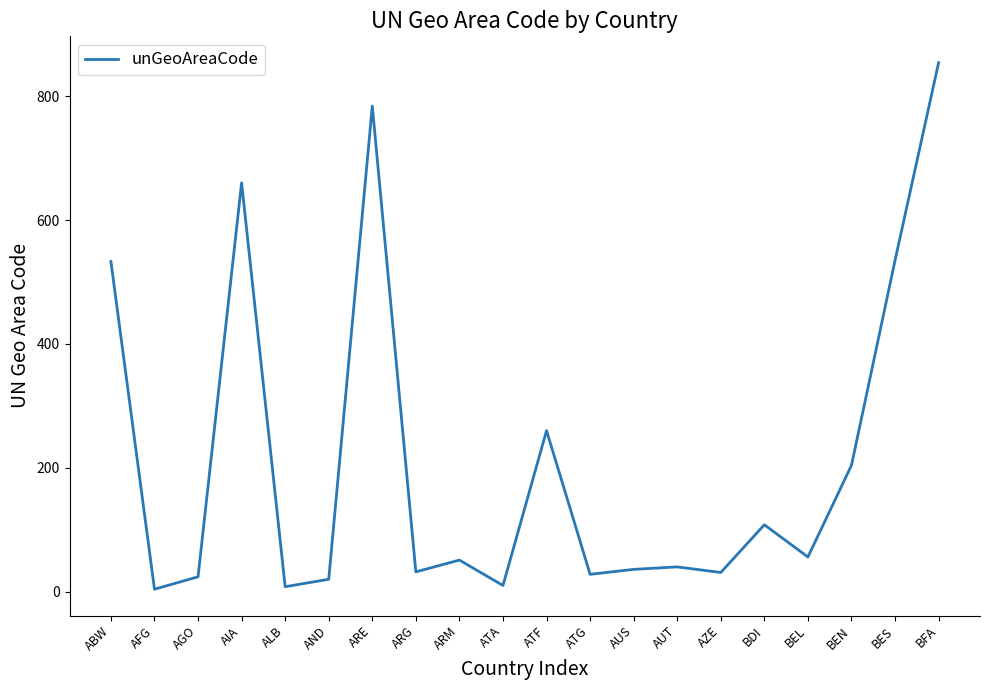

Is it true that the value at BFA is 397?

False